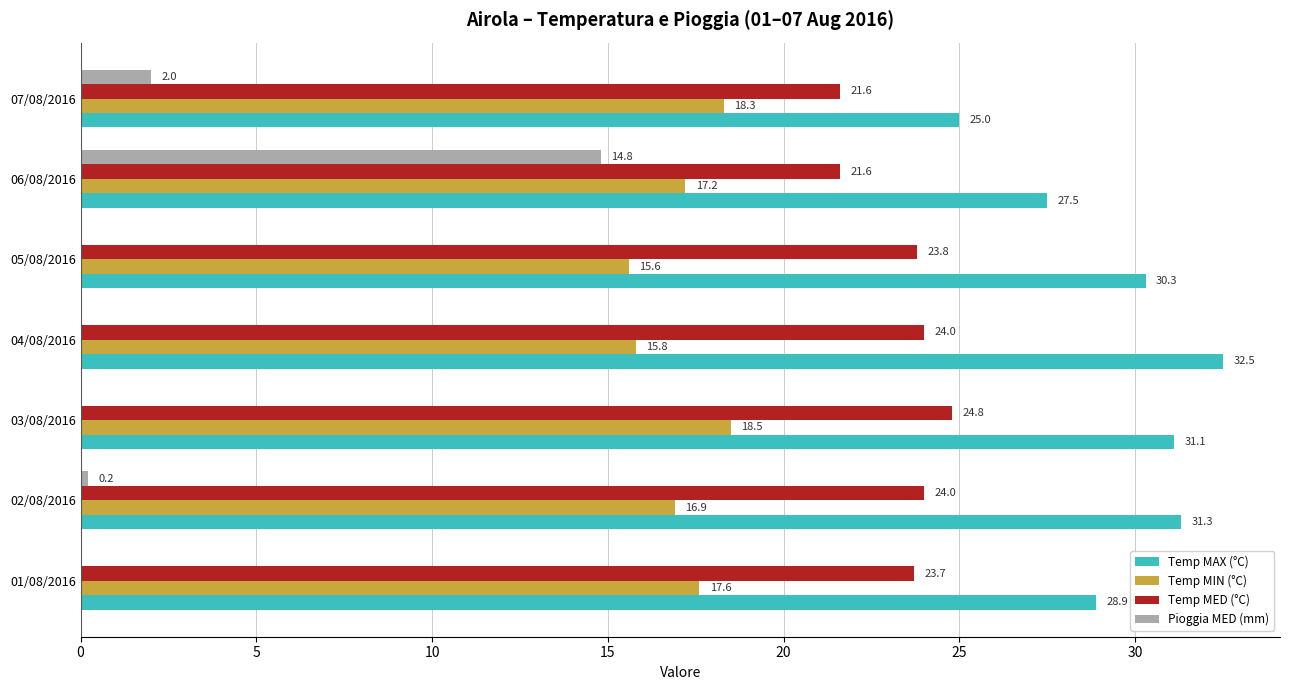

The value of Temp MIN (°C) at 07/08/2016 is 18.3. True or false?

True